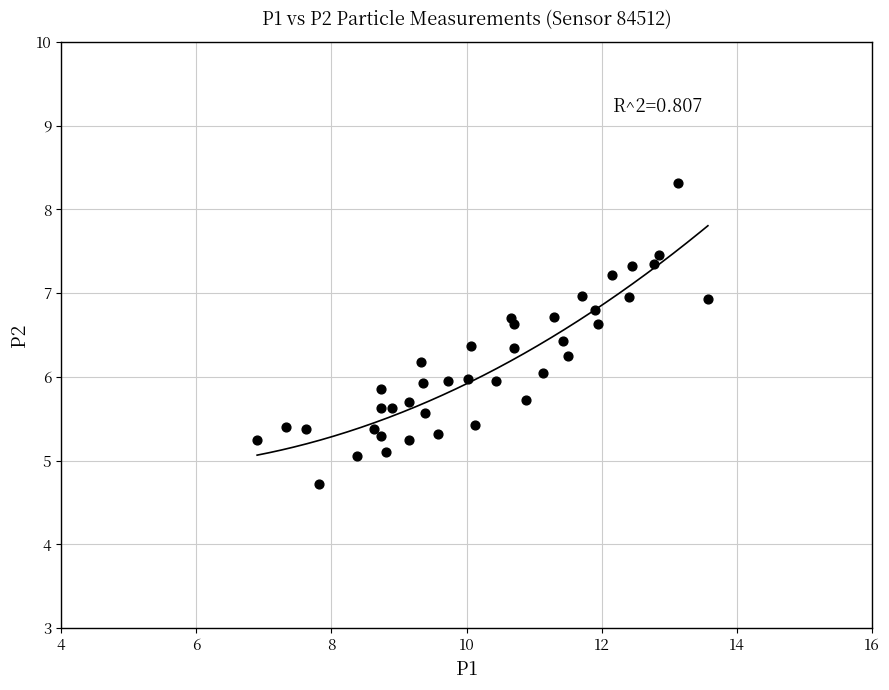

What is the range of Y values (max minus min)?

3.6